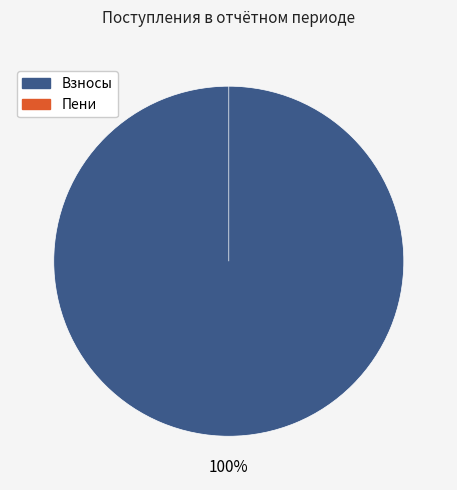

Which has a higher value, взносов or пеней?

взносов